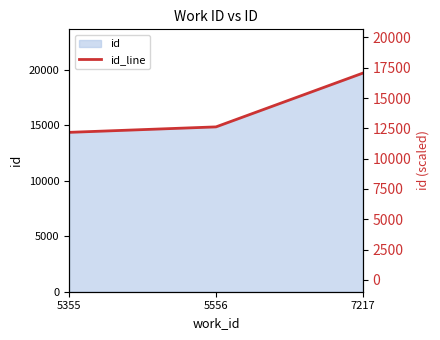

What is the sum of the values at 7217 and 5556?

34530